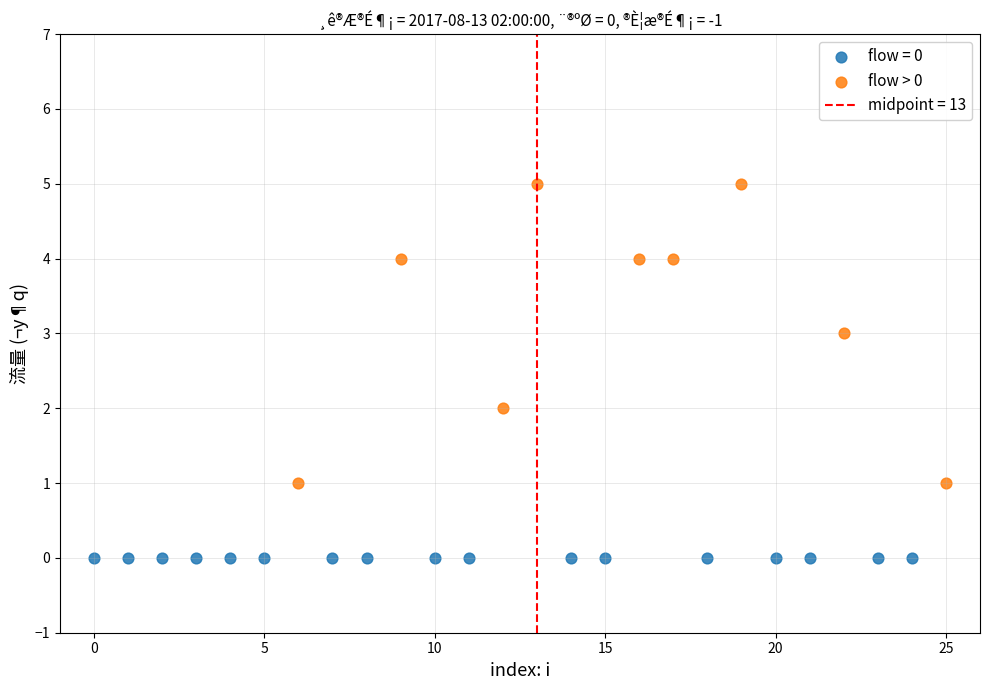

Which series contains the highest Y value?

flow > 0